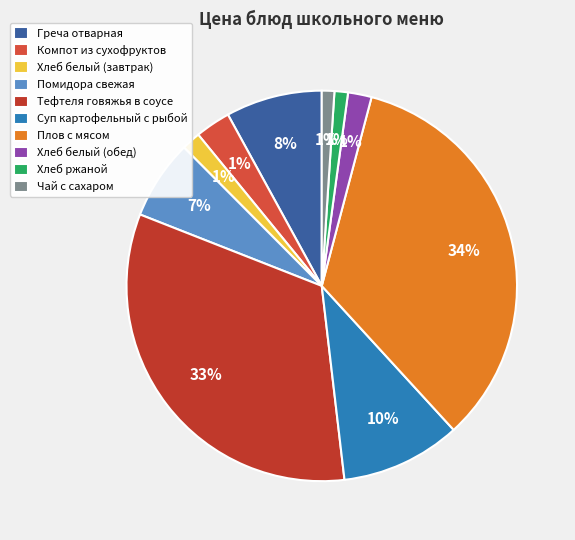

To the nearest percent, what is the average slice percentage?

10%